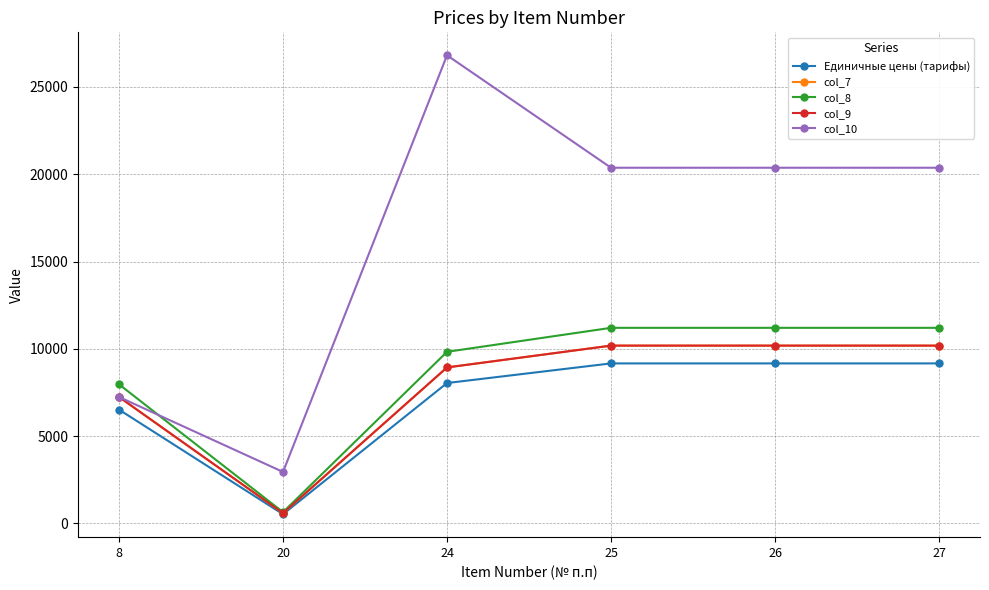

At which label does col_7 first exceed 10185?

25